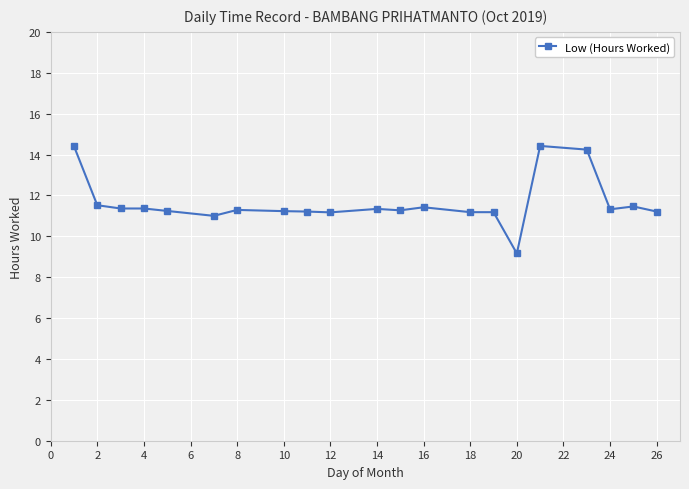

Count the number of data series in this chart.

1